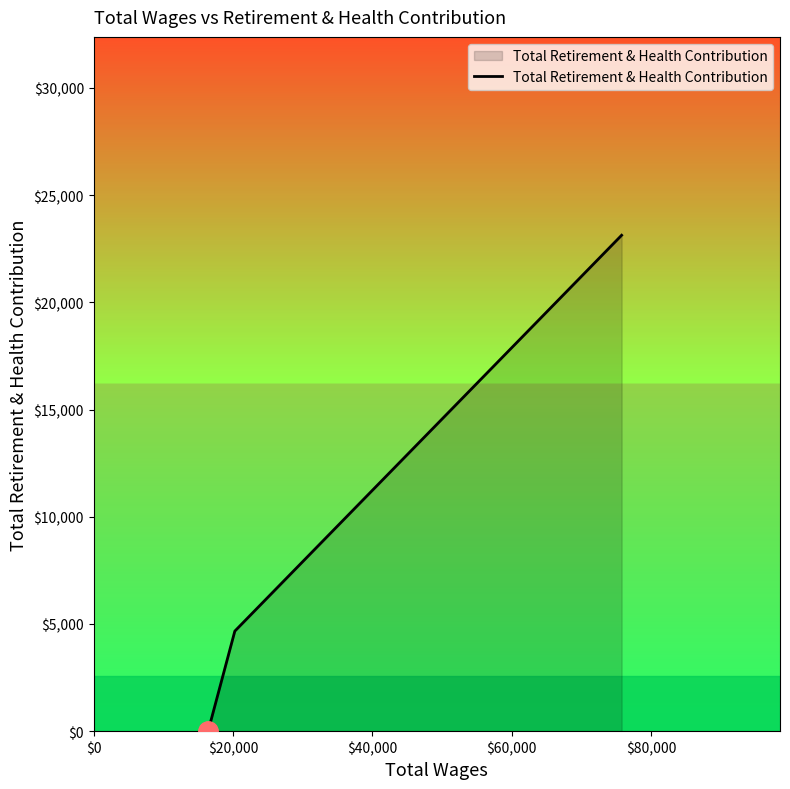

What is the sum of all values?

27797